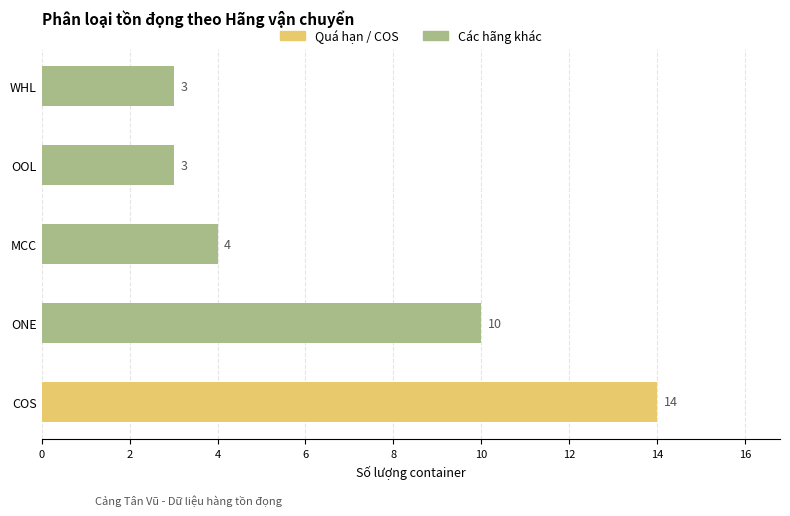

Reading bottom to top, list all the values displayed in this chart.

14	10	4	3	3